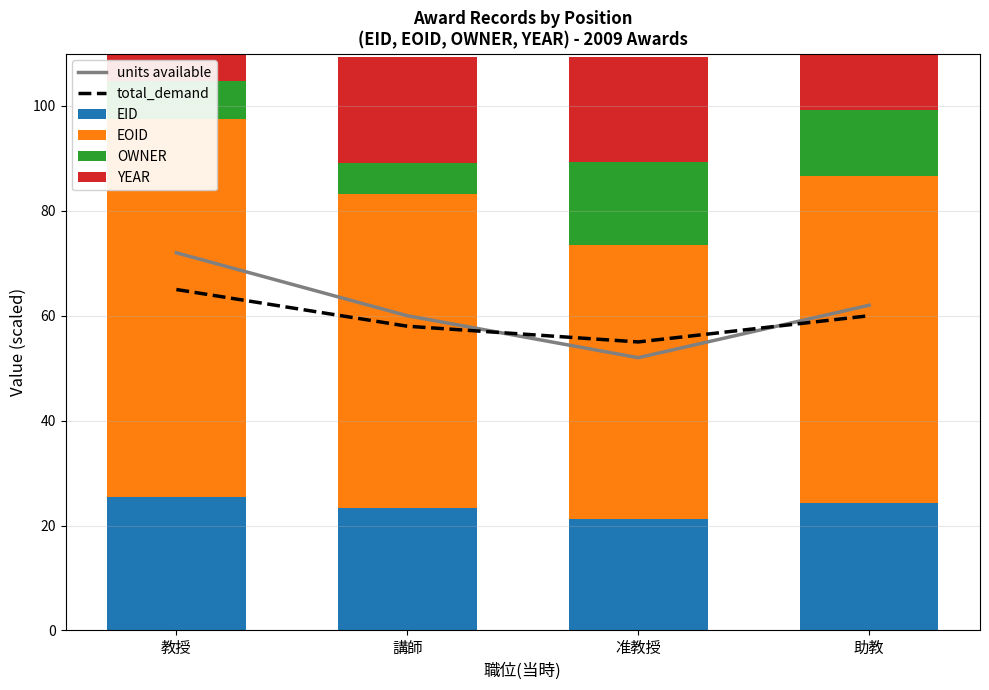

Between 講師 and 准教授, which is larger?

講師